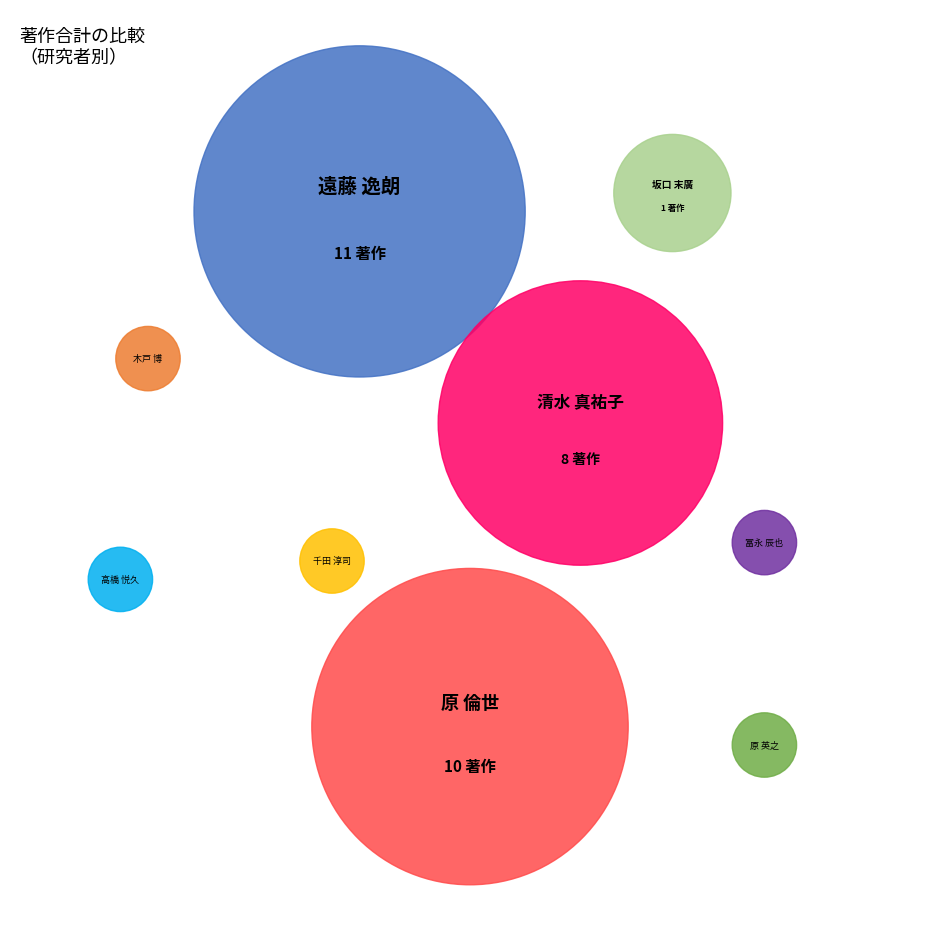

What is the change in value from 坂口 末廣 to 高橋 悦久?

-1